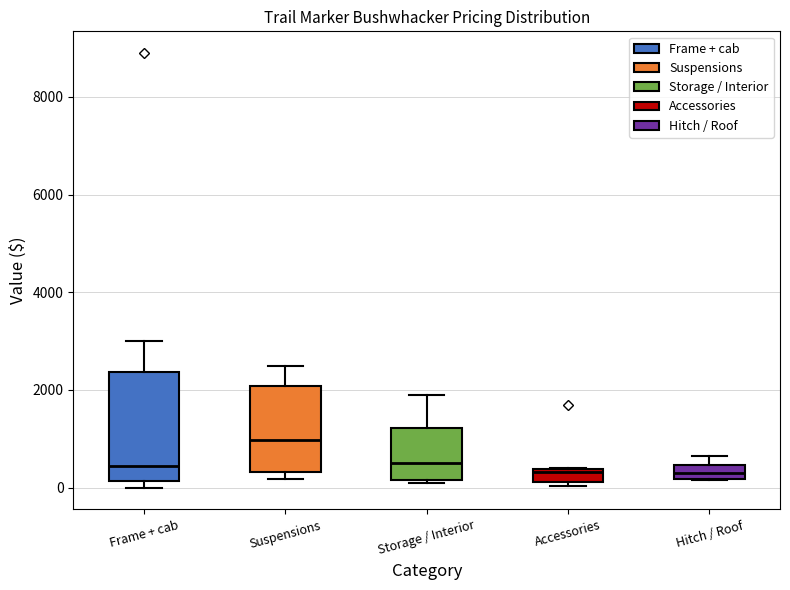

Which box is the tallest, from its lower edge to its upper edge?

Frame + cab